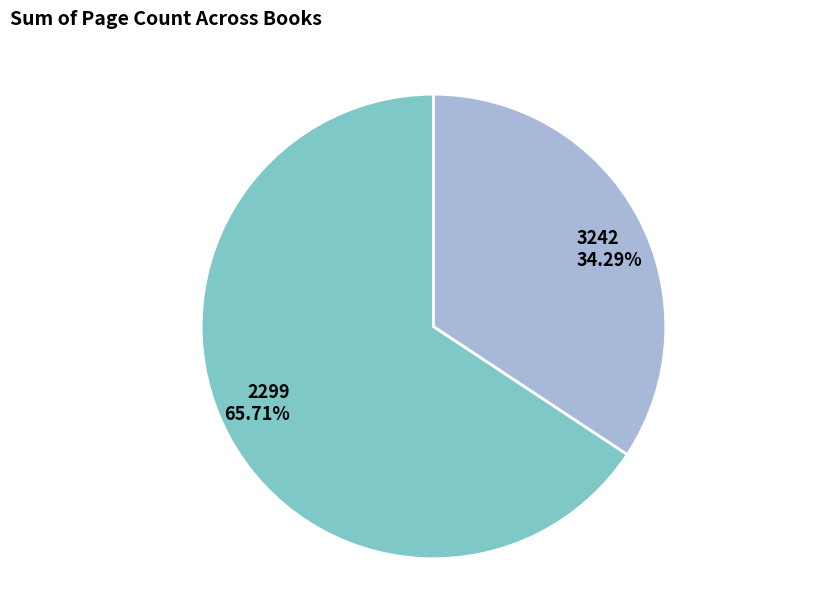

What portion of the pie excludes 2299?

34.3%